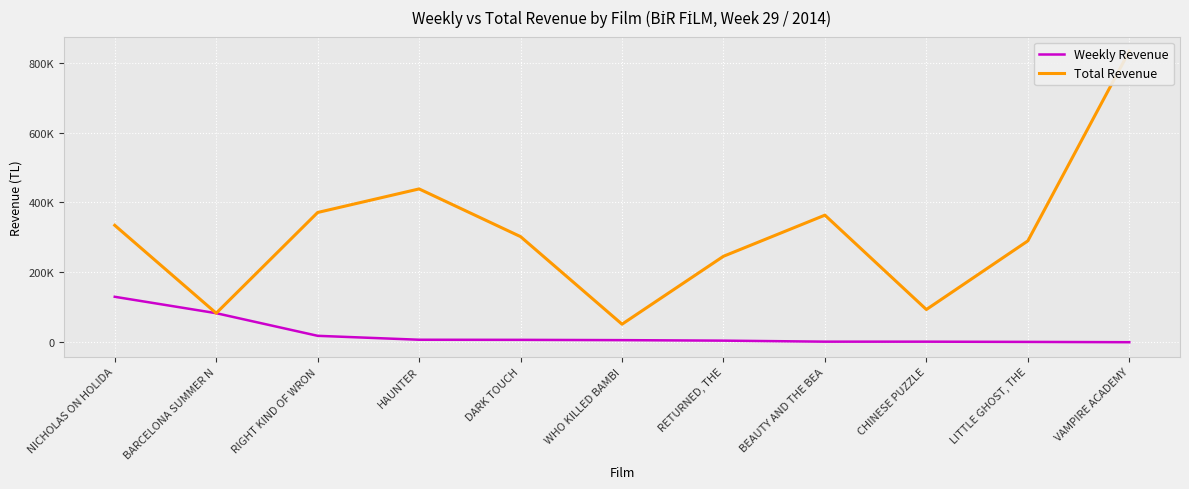

What is the difference between the Weekly Revenue values at RETURNED, THE and BEAUTY AND THE BEA?

2904.5